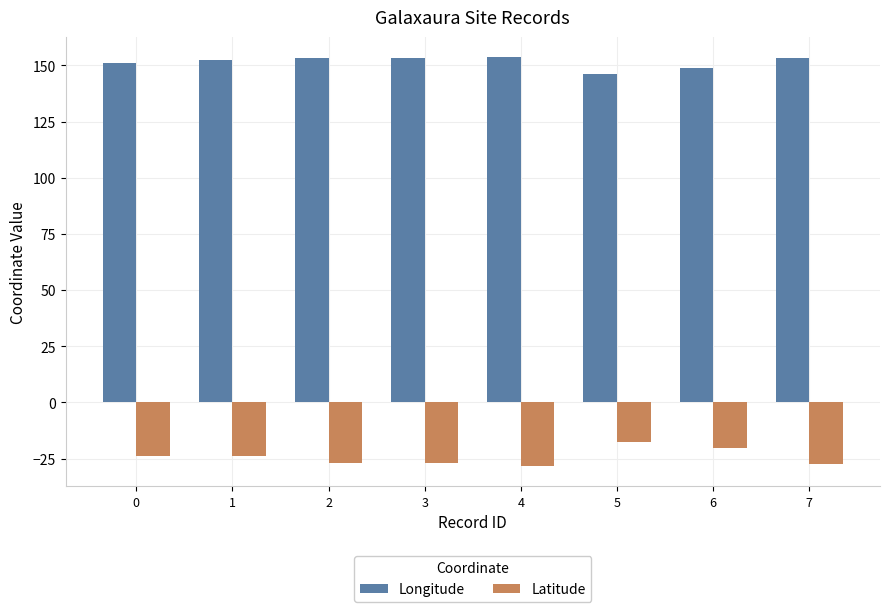

Between 4 and 6, which series saw the biggest shift?

Latitude